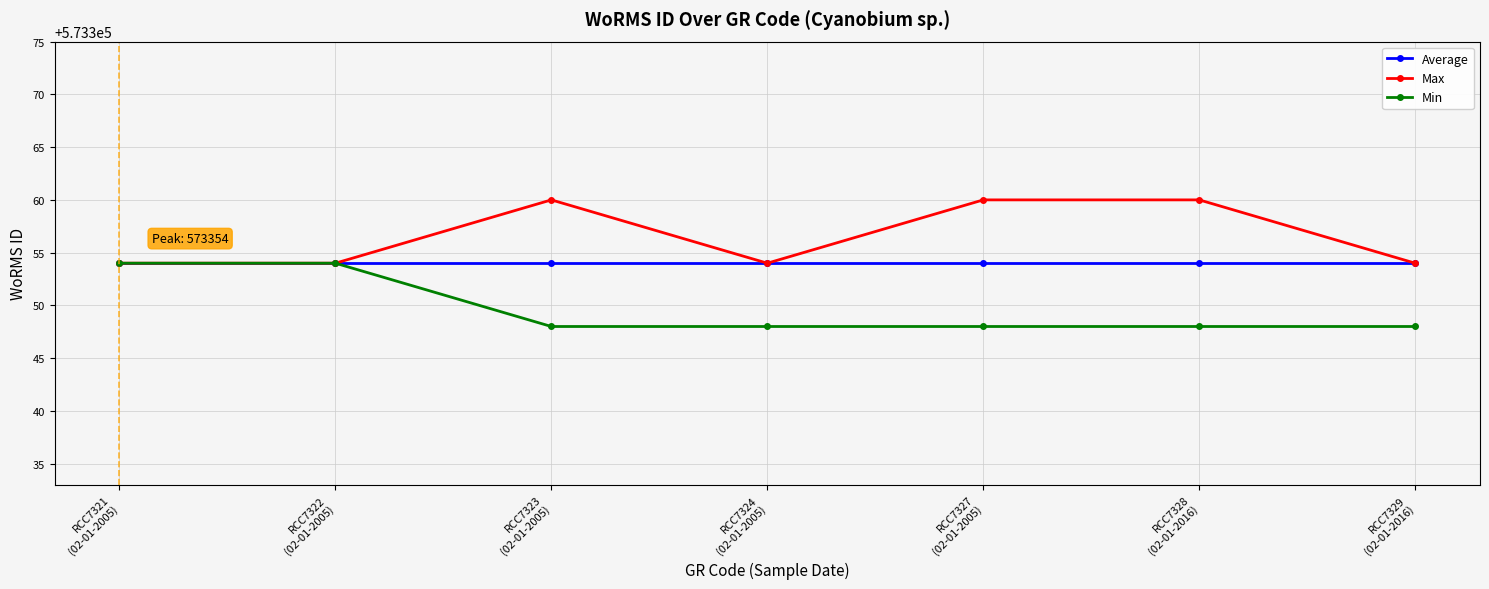

What is the total value across all series at RCC7324
(02-01-2005)?

1720056